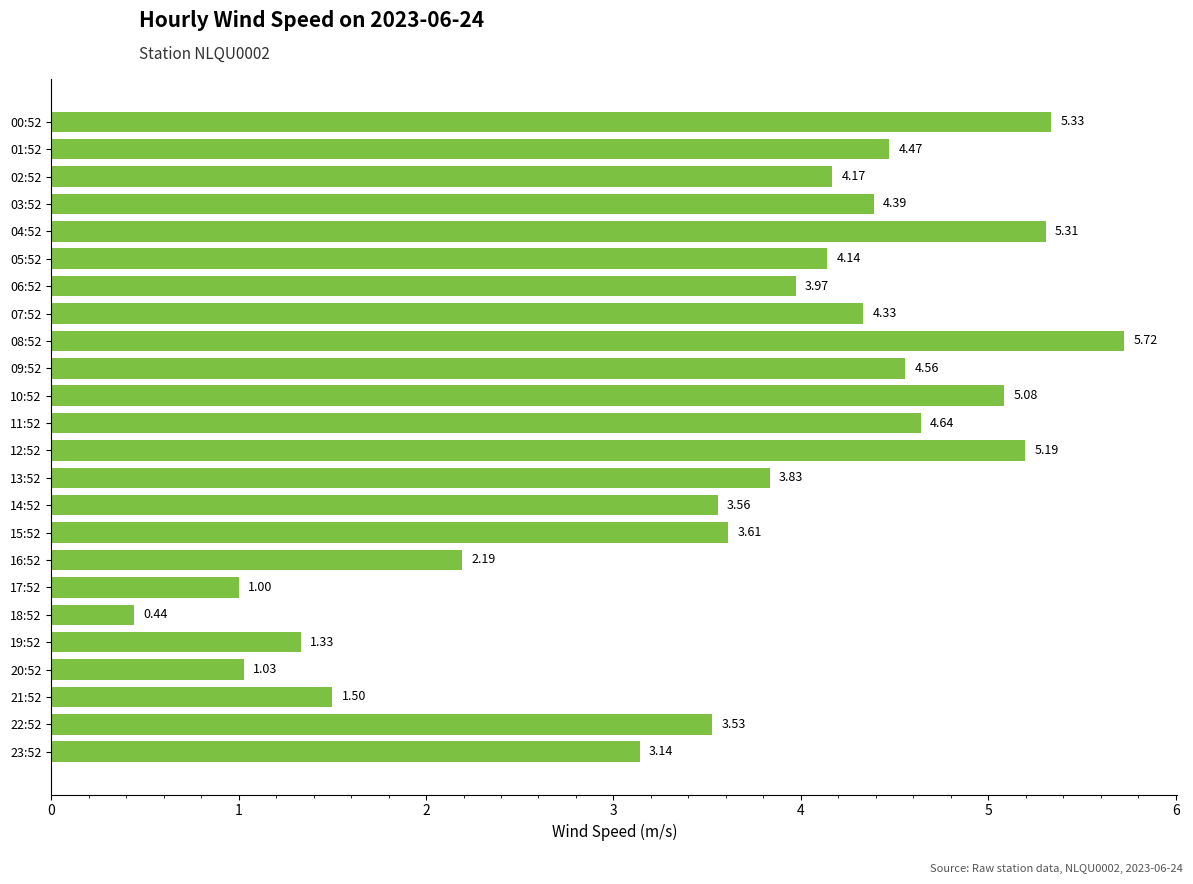

What is the difference between the second highest and minimum values?

4.9